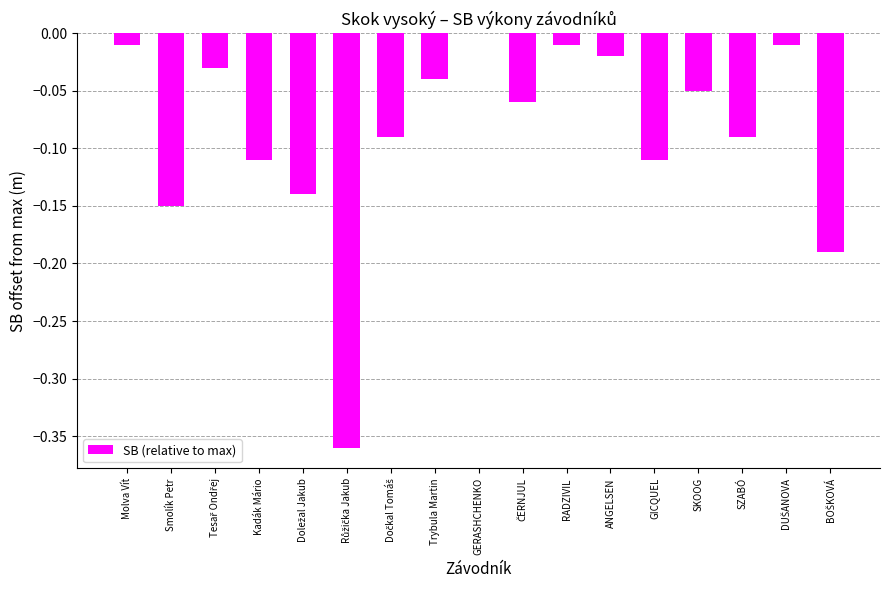

What is the difference between the values at Kadák Mário and ANGELSEN?

0.1